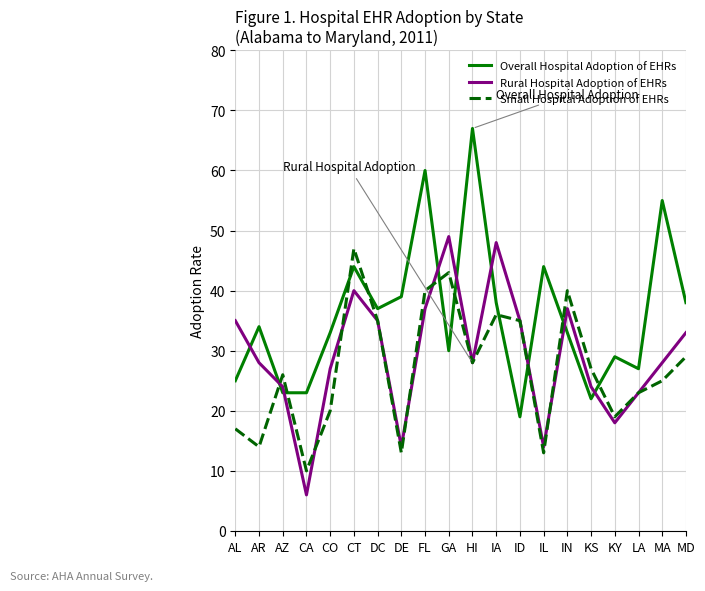

How many Small Hospital Adoption of EHRs values are between 0 and 1?

20